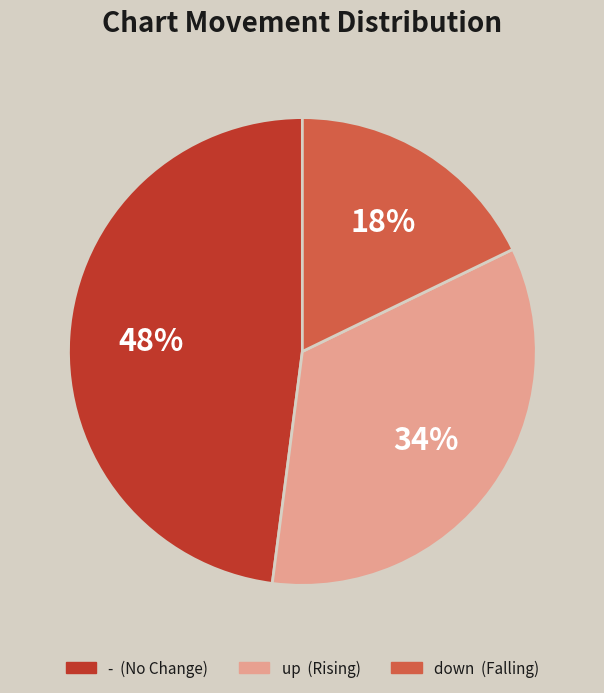

Is there a majority slice in this chart?

No